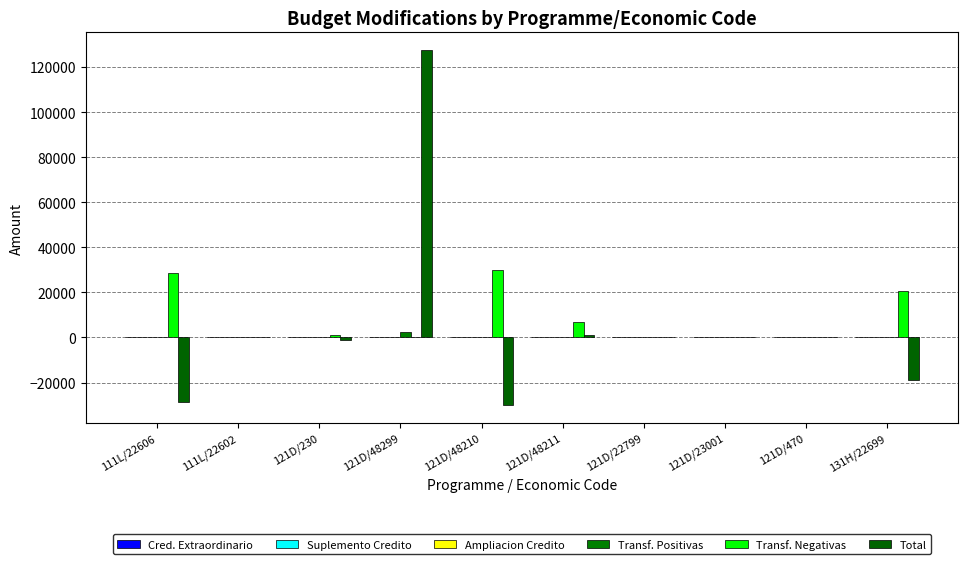

Which has a higher value, 121D/48211 or 121D/22799?

121D/48211